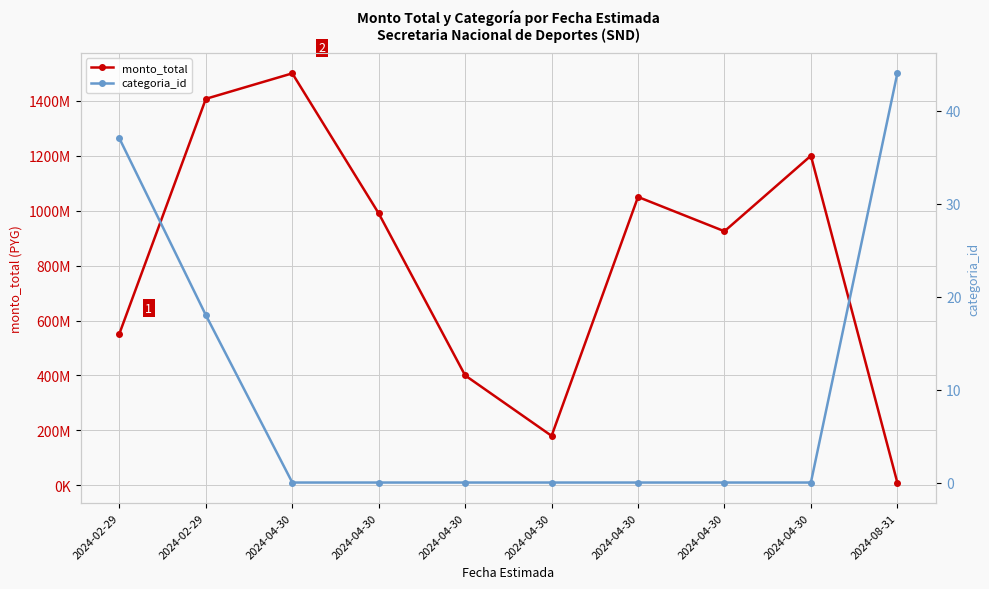

True or false: monto_total and categoria_id cross at least once.

False